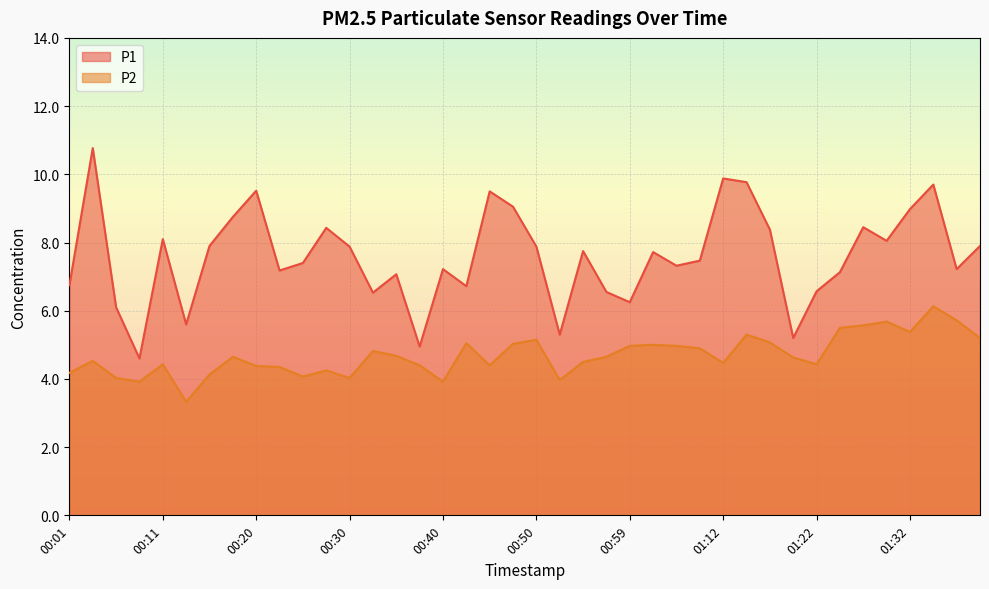

How many interior local peaks does the P2 series have?

11